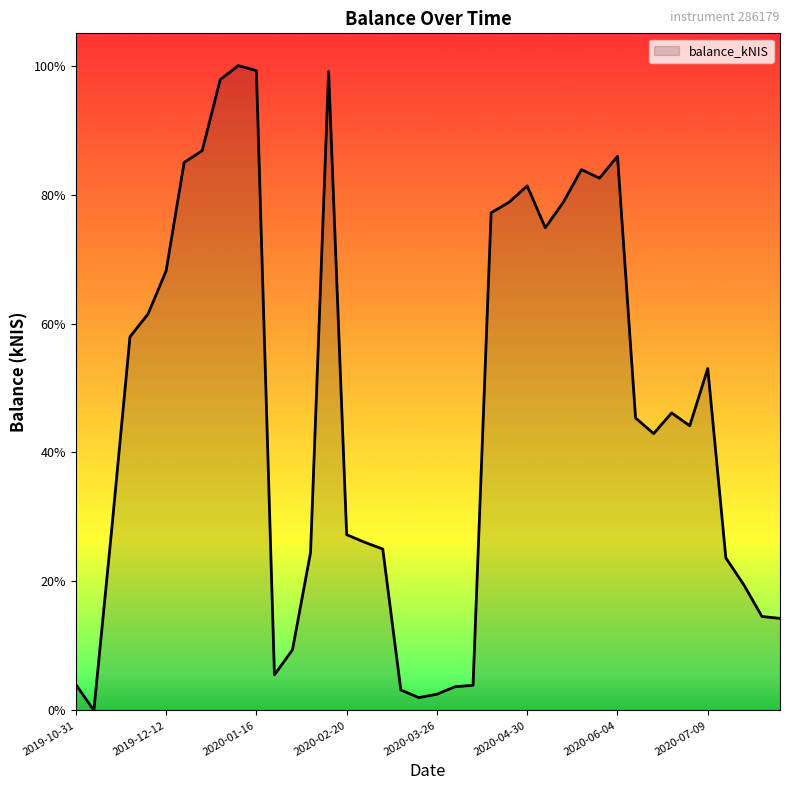

List the labels in order of value, largest first.

2020-01-09, 2020-01-16, 2020-02-13, 2020-01-02, 2019-12-26, 2020-06-04, 2019-12-19, 2020-05-21, 2020-05-27, 2020-04-30, 2020-04-23, 2020-05-14, 2020-04-16, 2020-05-07, 2019-12-12, 2019-12-05, 2019-11-28, 2020-07-09, 2020-06-25, 2020-06-11, 2020-07-02, 2020-06-18, 2019-11-21, 2020-02-20, 2020-02-27, 2020-03-05, 2020-02-06, 2020-07-16, 2020-07-23, 2020-07-29, 2020-08-06, 2020-01-30, 2020-01-23, 2019-10-31, 2020-04-07, 2020-04-02, 2020-03-12, 2020-03-26, 2020-03-19, 2019-11-07